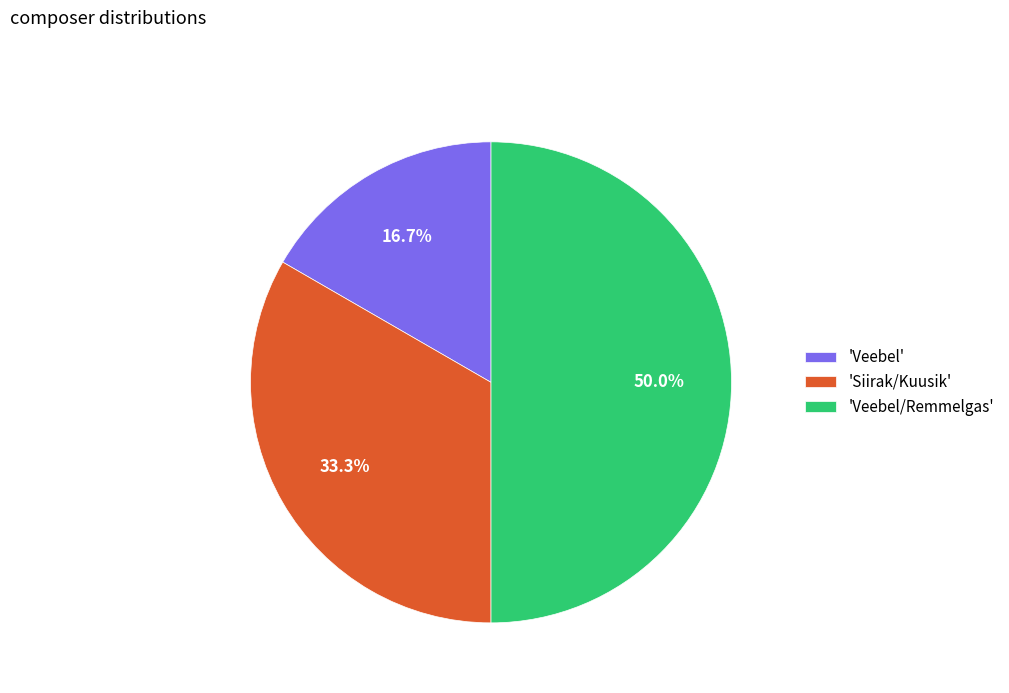

What percentage do 'Siirak/Kuusik' and 'Veebel/Remmelgas' together represent?

83.3%